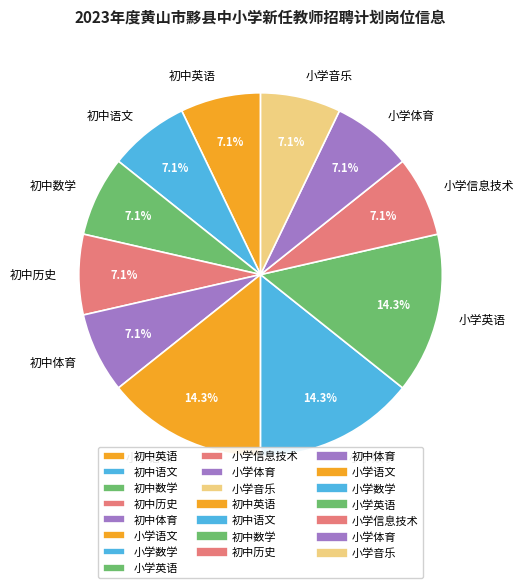

True or false: 小学体育 accounts for 7% of the total.

True